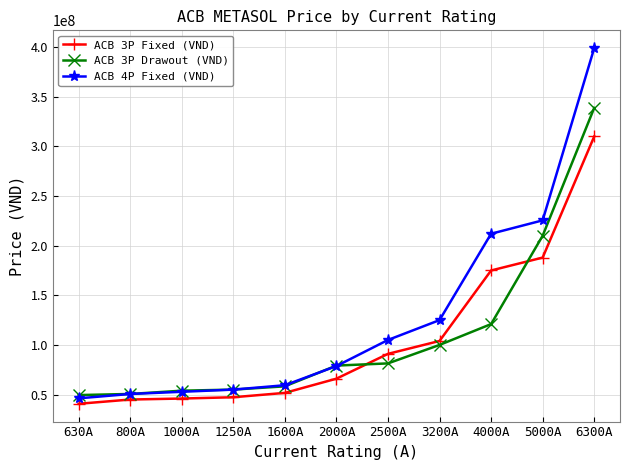

True or false: ACB 3P Drawout (VND) and ACB 3P Fixed (VND) intersect in this chart.

True